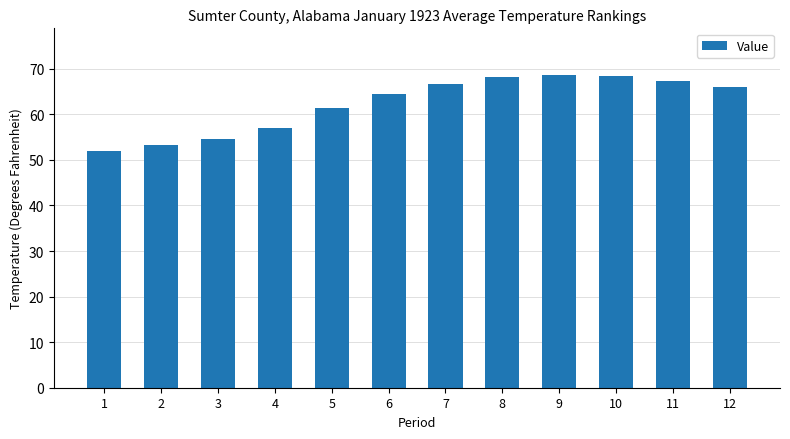

What is the change in value from 1 to 8?

+16.2